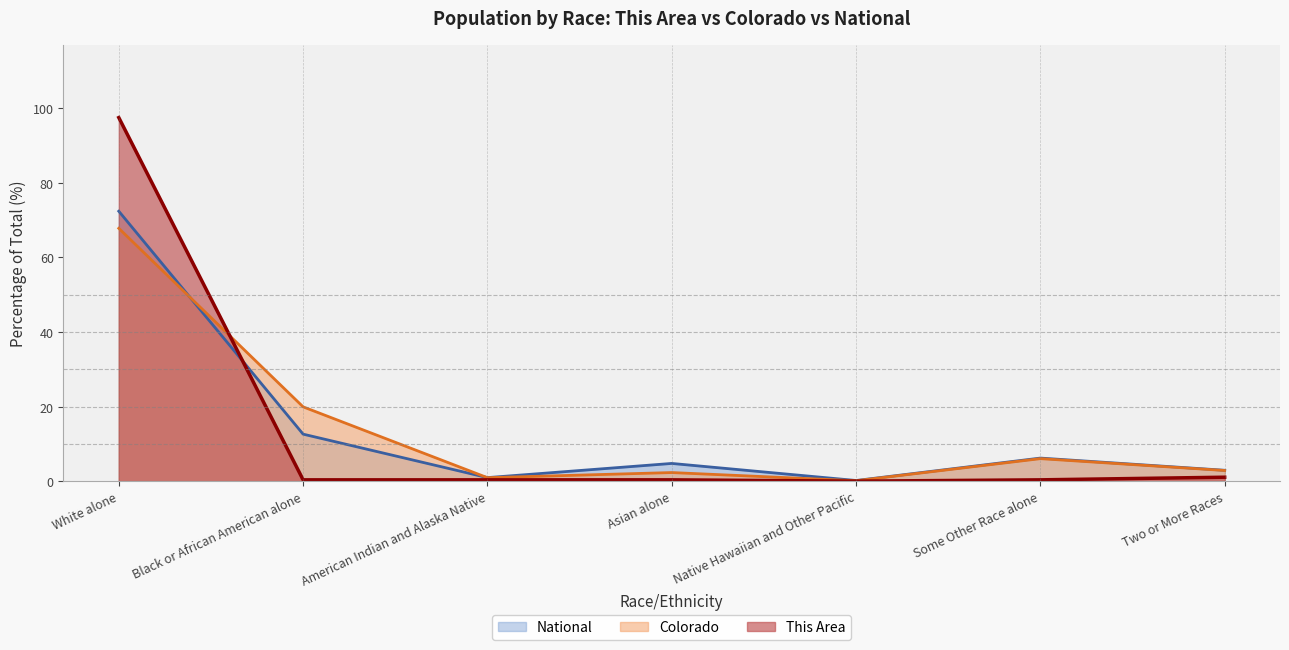

How many data points does each series have?

7